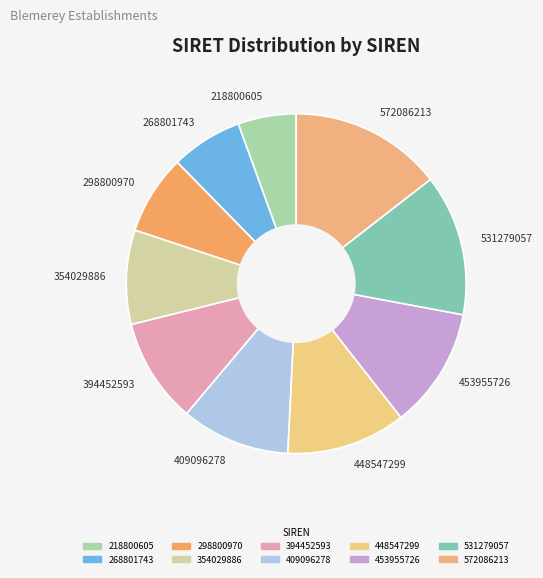

Is 268801743 the majority of the pie?

No